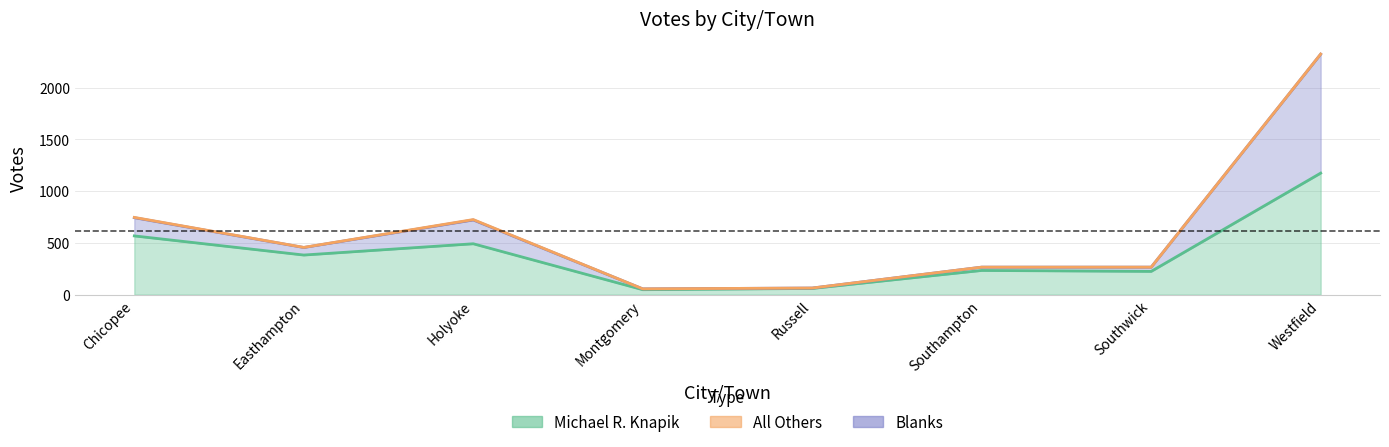

True or false: Blanks and Michael R. Knapik cross at least once.

False